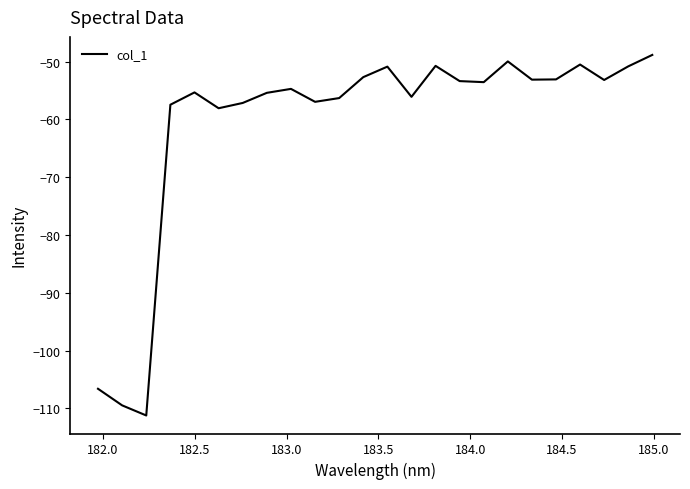

What is the difference between the maximum and minimum values?

62.4